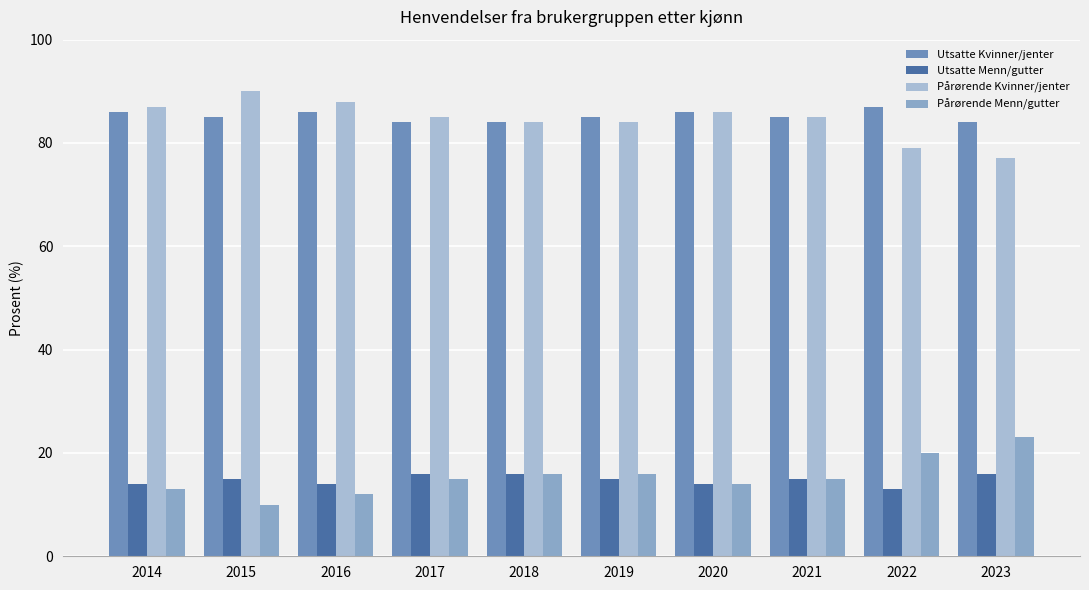

Is it true that Pårørende Kvinner/jenter equals 28 at 2022?

False